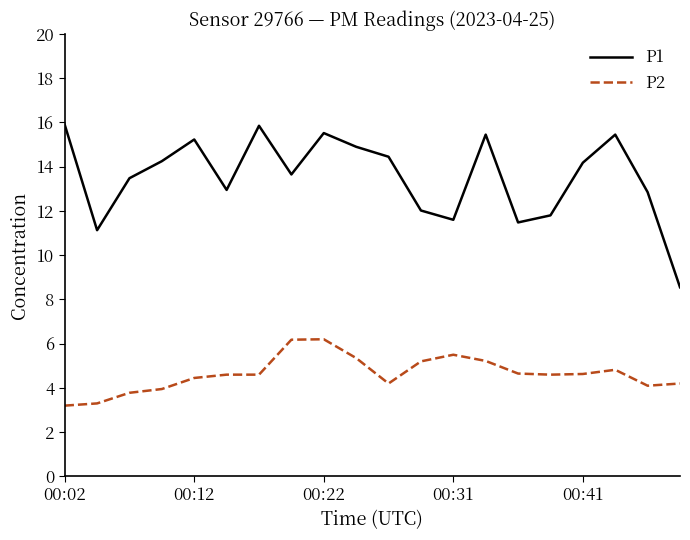

What is the maximum value for P2?

6.2